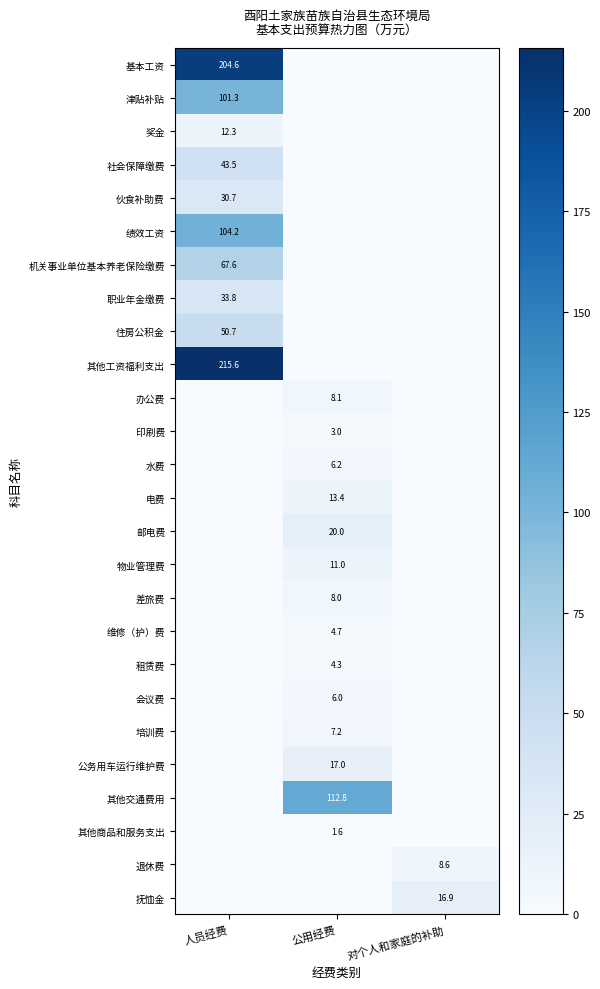

The 伙食补助费 series shows 30.7 at 人员经费. True or false?

True